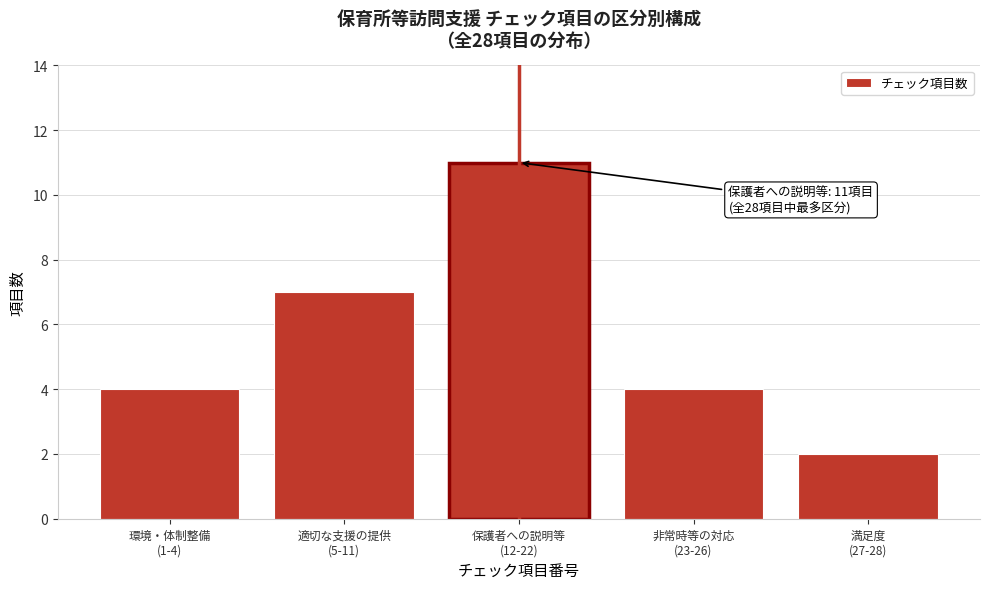

Reading right to left, extract all data points from this chart.

2	4	11	7	4